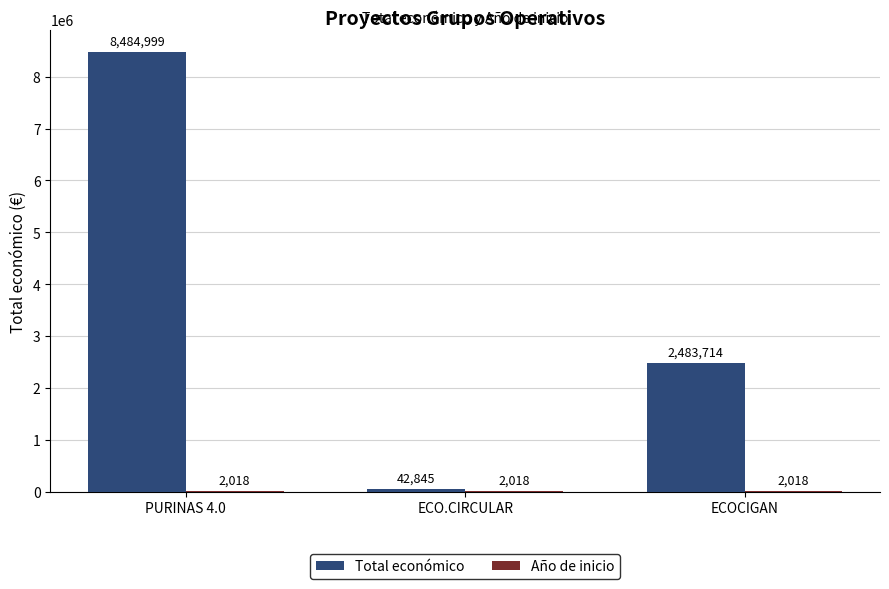

Is it true that Total económico equals 4829084 at PURINAS 4.0?

False